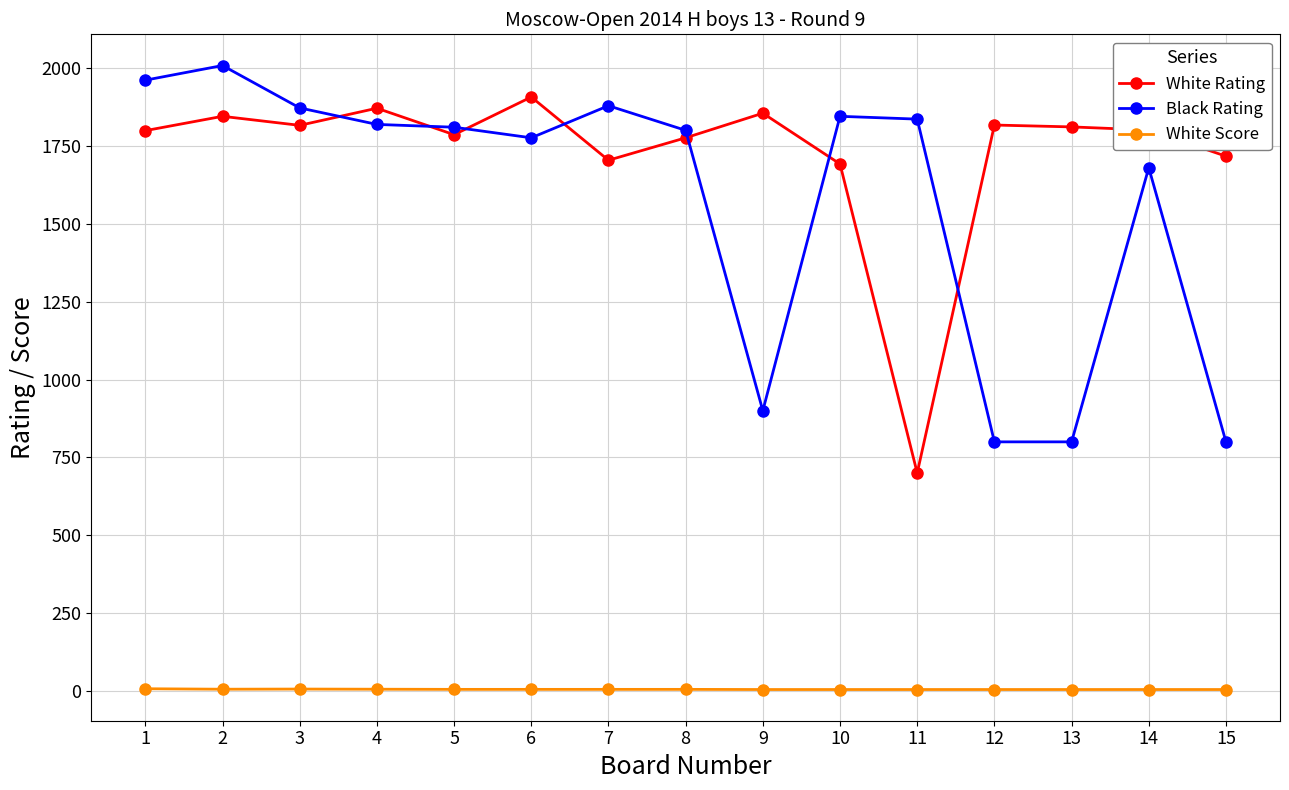

True or false: White Rating has a value of 1776.0 at 8.

True